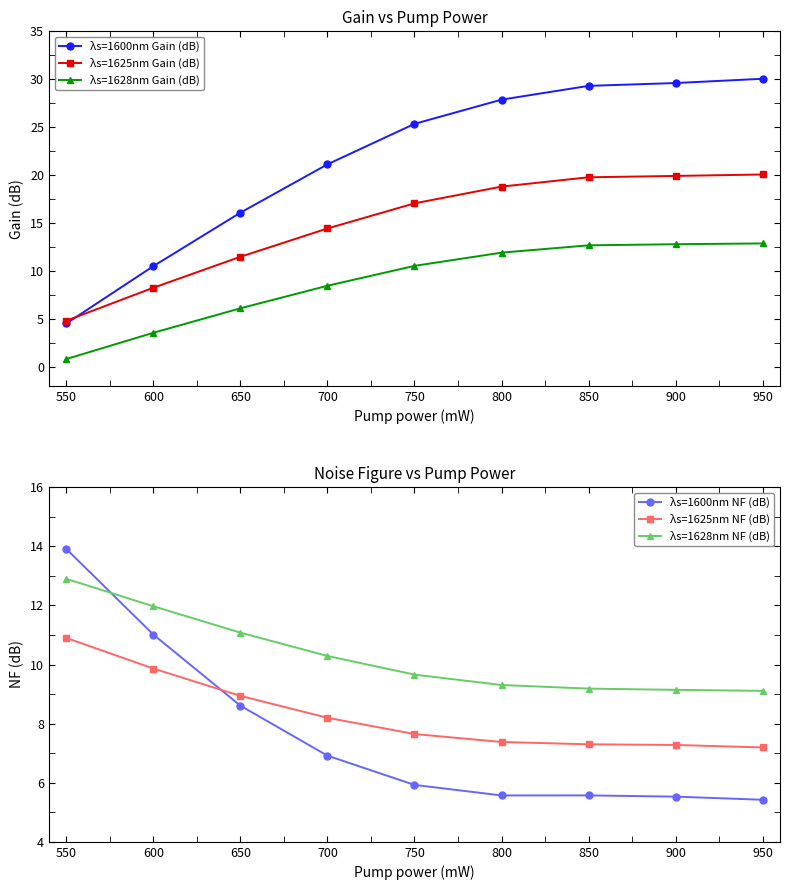

Which series ends up on top after the final intersection of λs=1600nm NF (dB) and λs=1600nm Gain (dB)?

λs=1600nm Gain (dB)